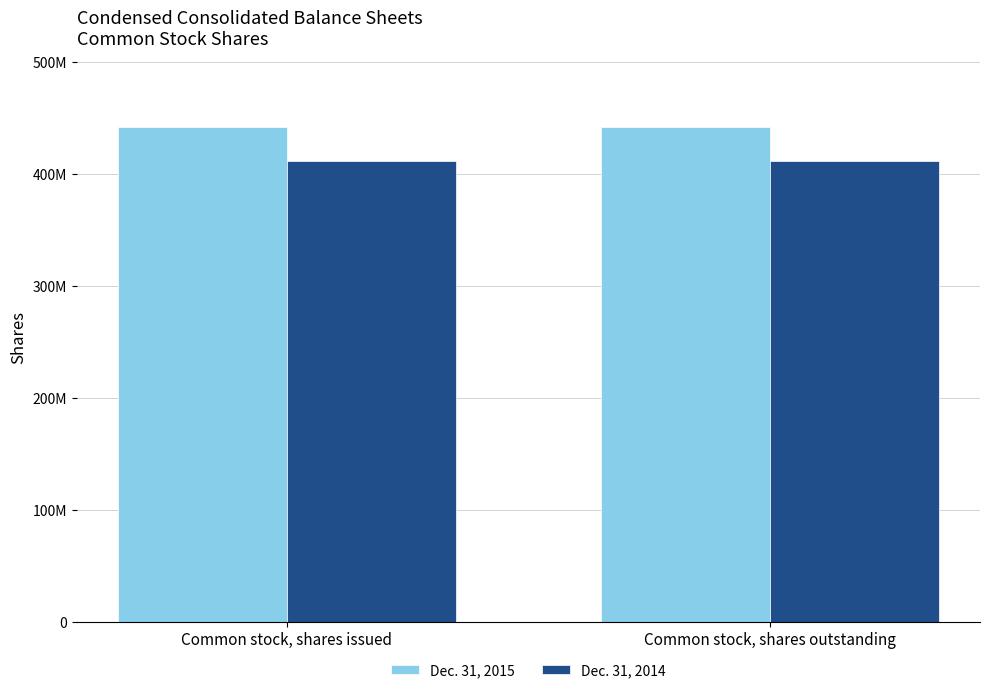

What is the label of the 1st bar from the left?

Common stock, shares issued